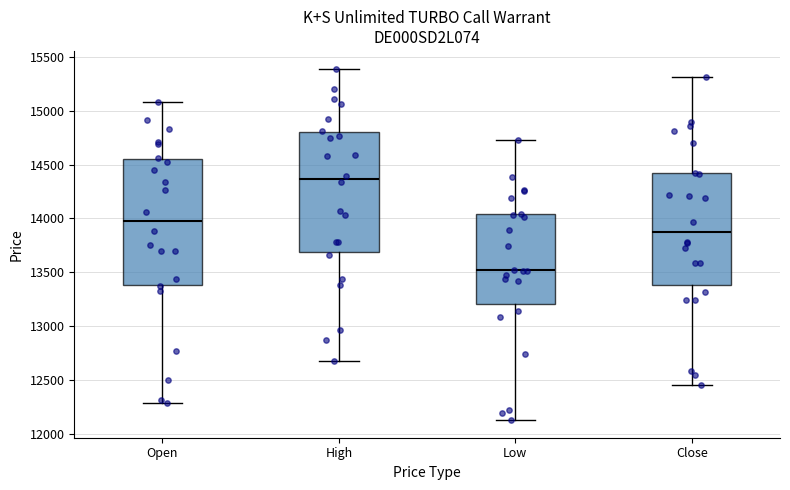

Which box is the tallest, from its lower edge to its upper edge?

Open